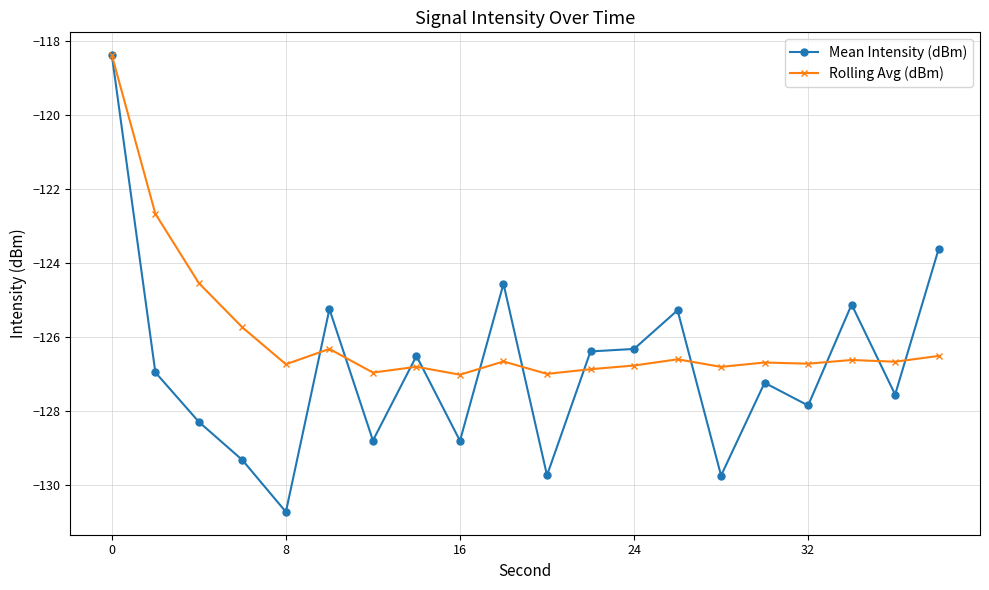

What is the greatest value displayed?

-118.4